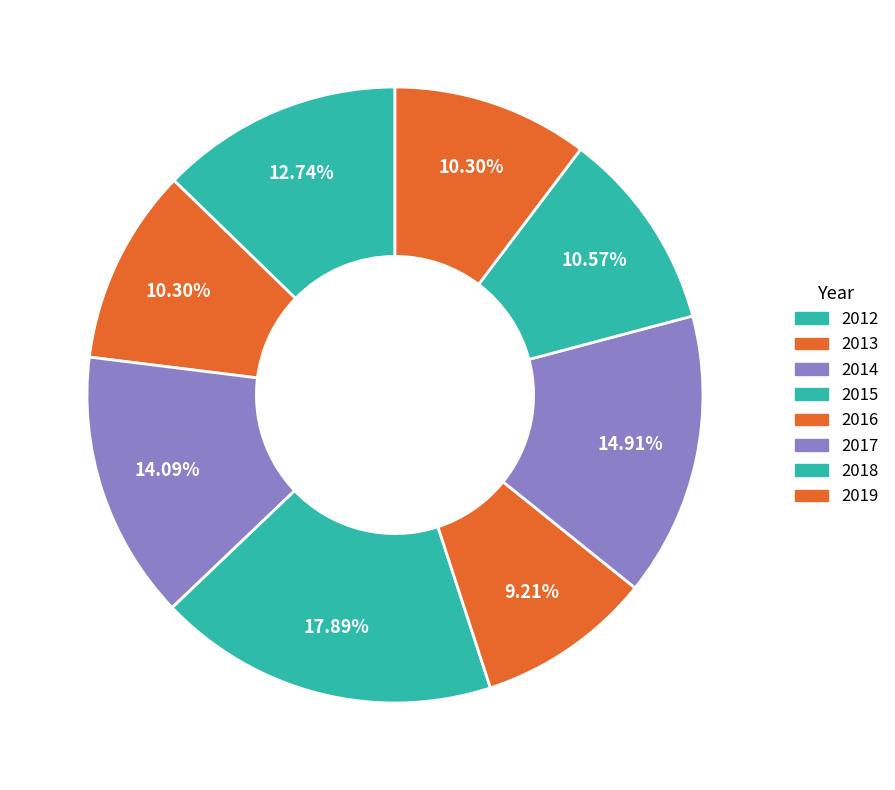

Count the number of slices in the pie.

8